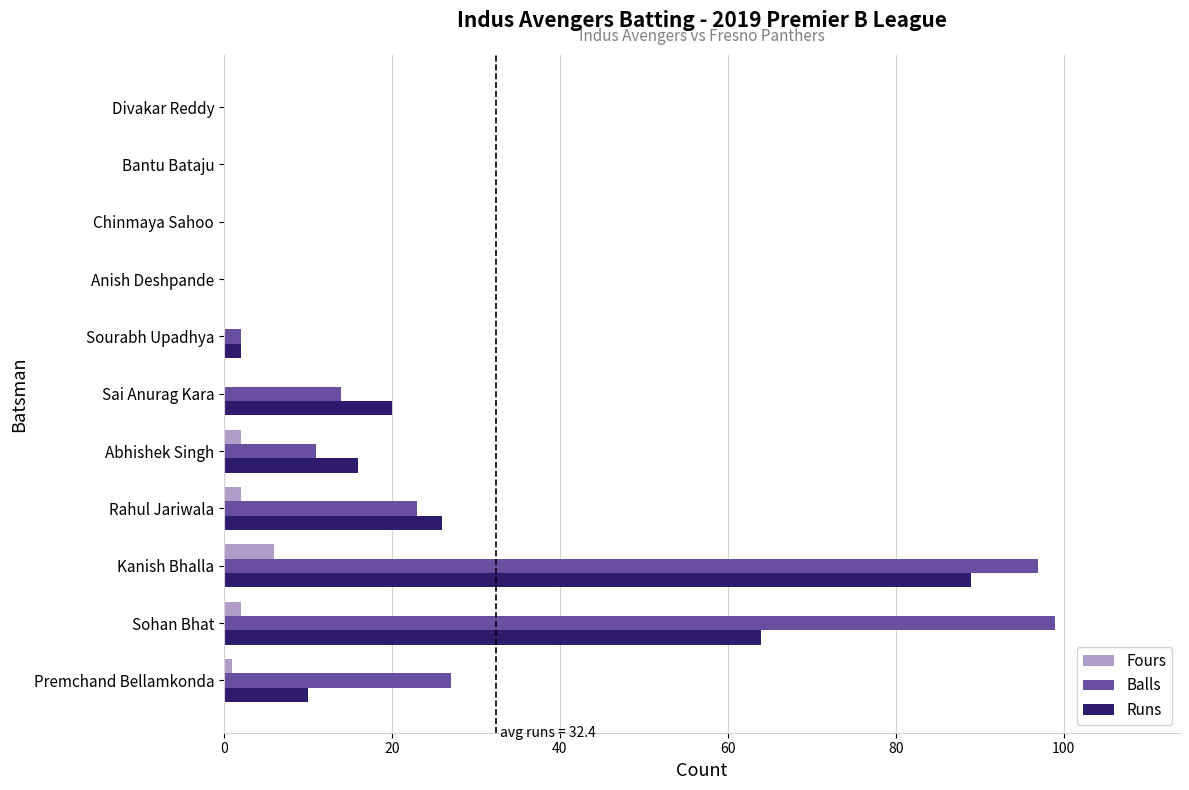

What is the maximum value for Runs?

89